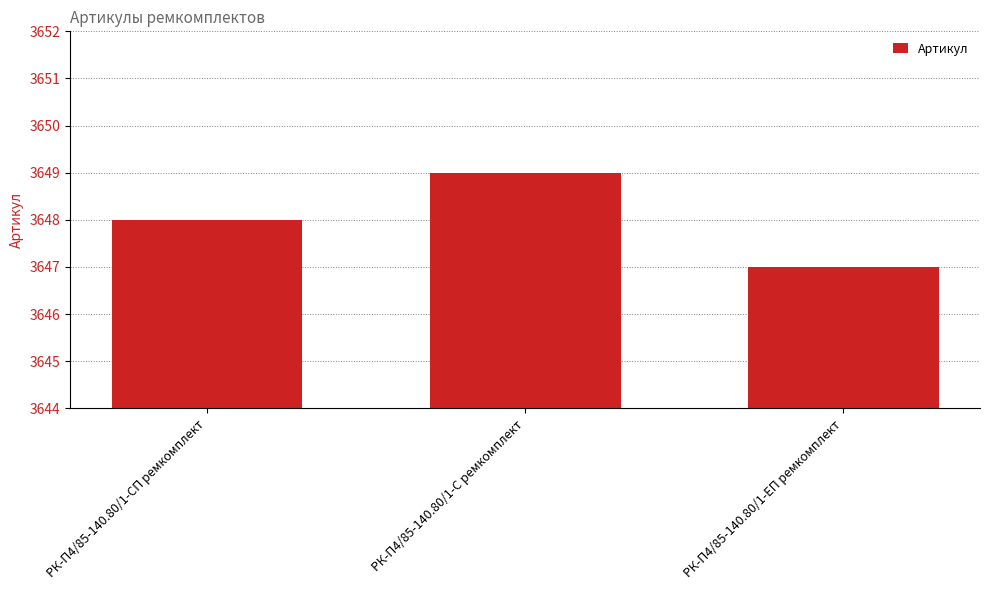

Is it true that the value at РК-П4/85-140.80/1-СП ремкомплект is 3648?

True